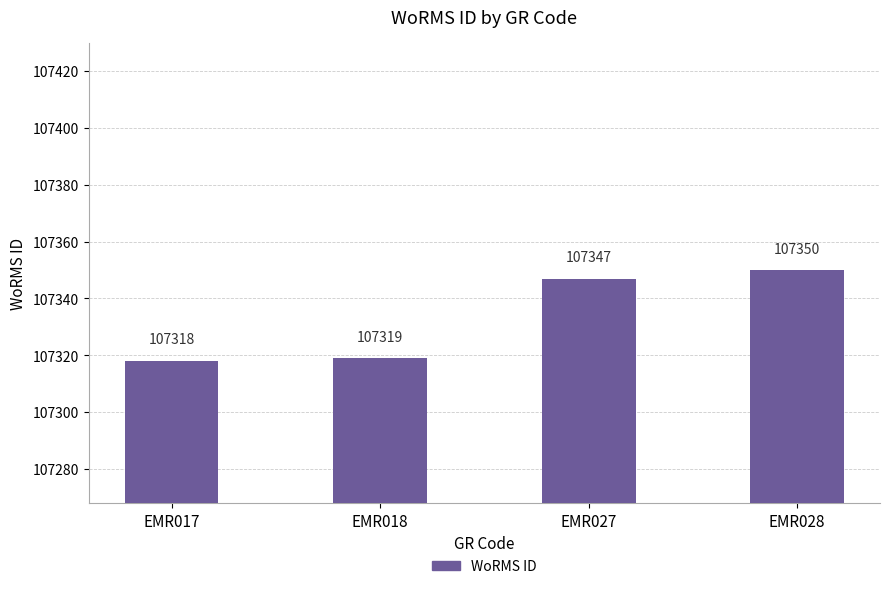

Are the bars grouped side by side (vs. stacked)?

No